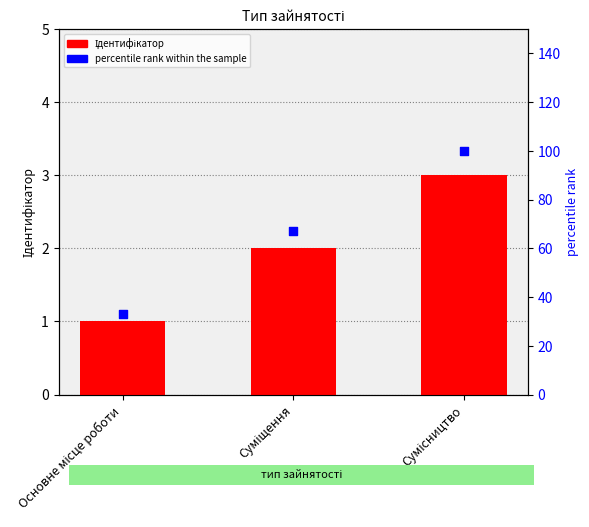

Is the value of percentile rank within the sample at Суміщення greater than the value of Ідентифікатор at Основне місце роботи?

Yes